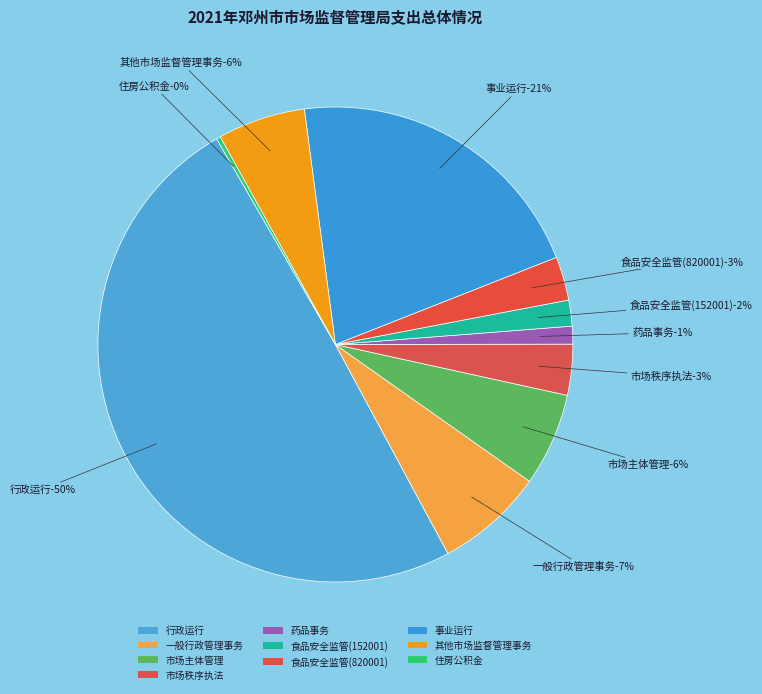

To the nearest percent, what is the average slice percentage?

10%